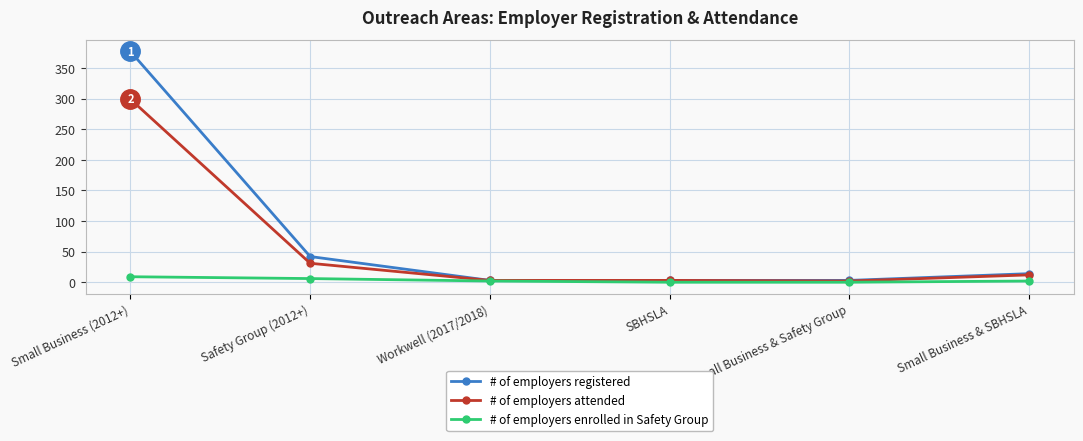

Which category has the highest value across all series?

Small Business (2012+)